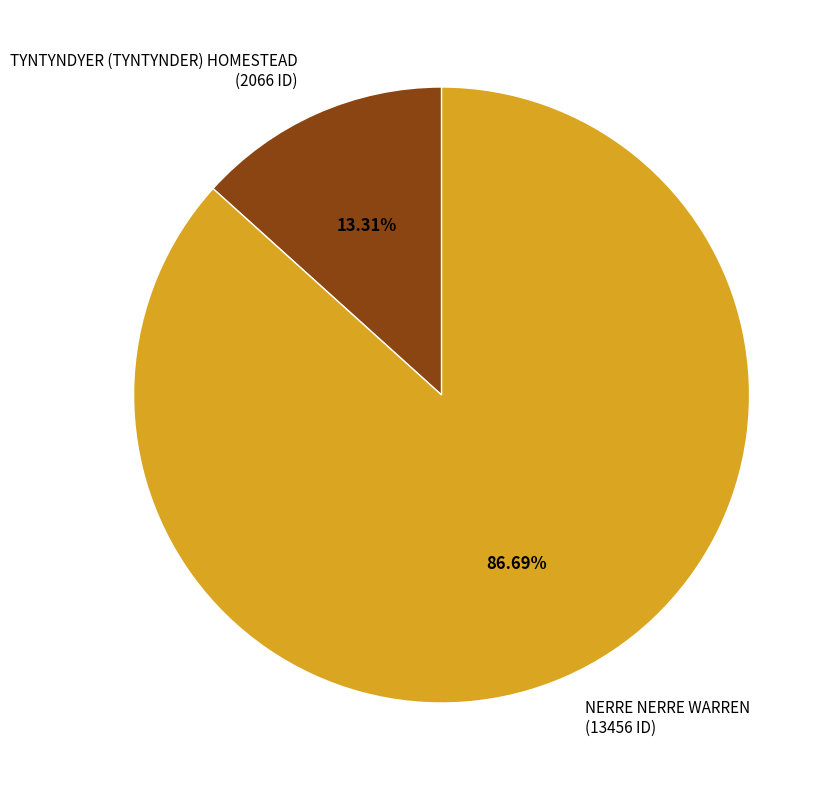

To the nearest percent, what portion does NERRE NERRE WARREN represent?

87%